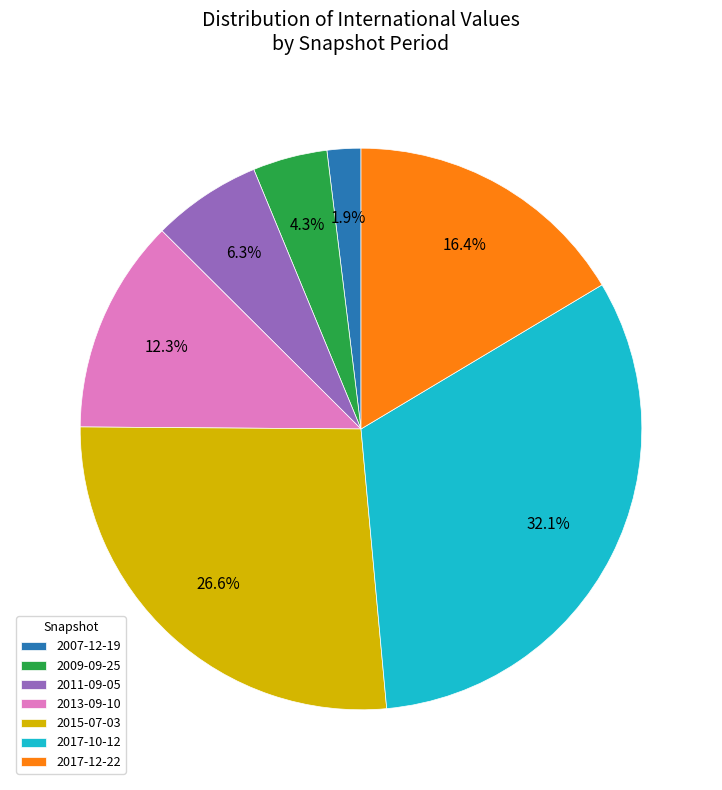

Does any single category account for the majority?

No